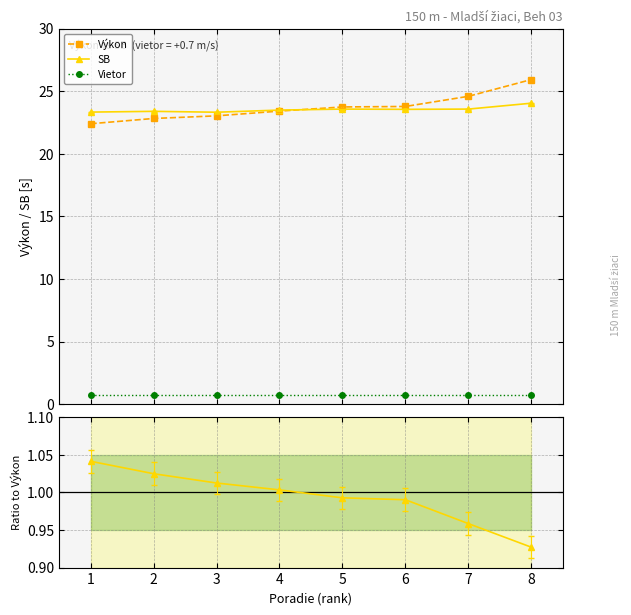

What is the value of the Výkon point at the 4th from the left?

23.4